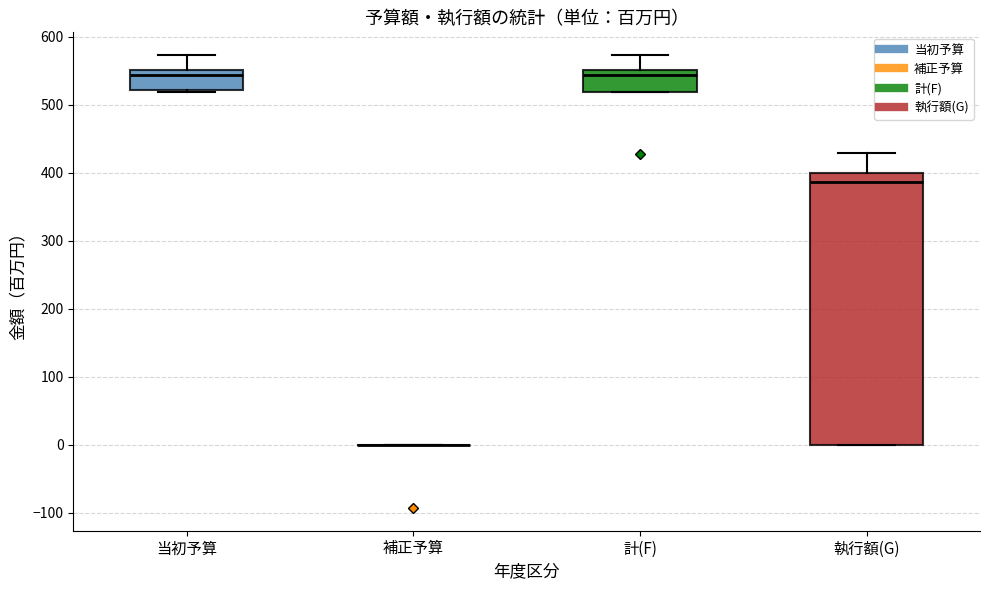

Comparing the boxes themselves (not the whiskers), which one is the tallest?

執行額(G)